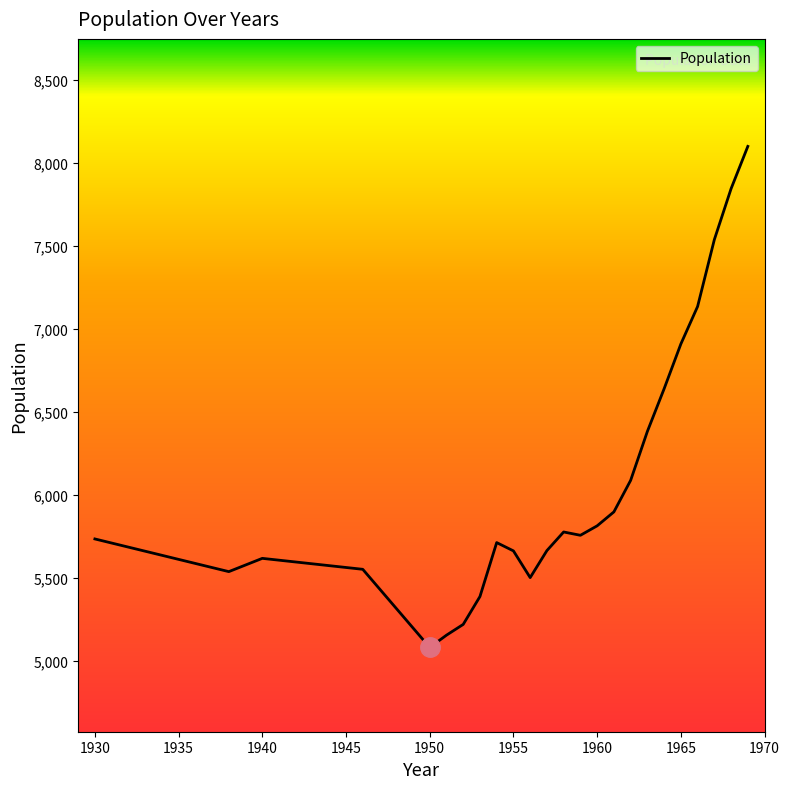

What is the minimum value shown in the chart?

5079